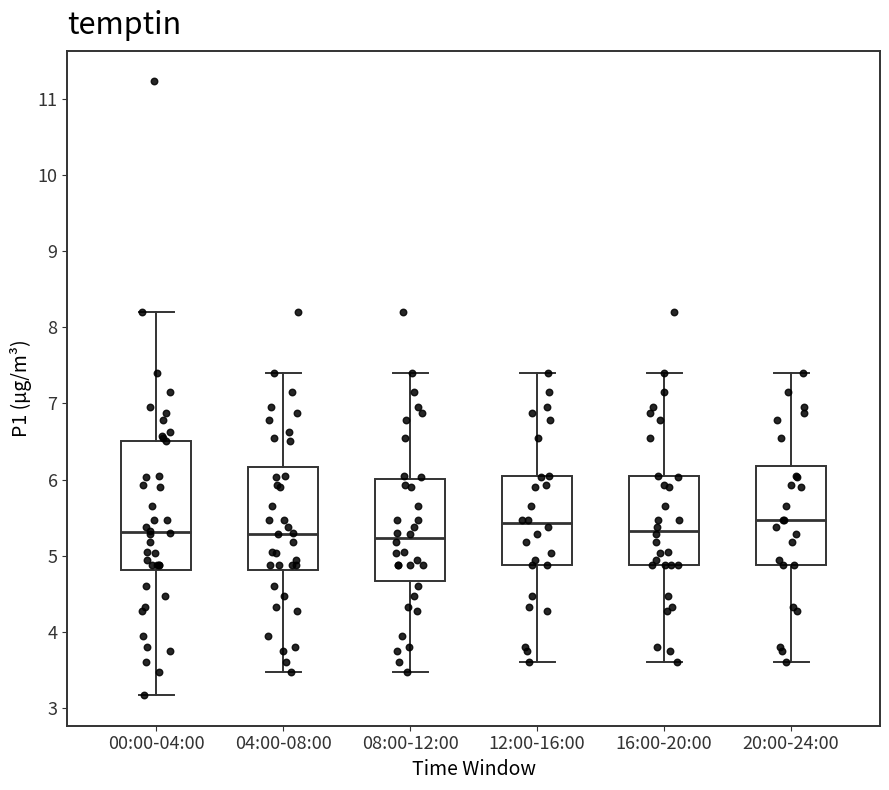

Reading left to right, read every box against the y-axis: the position of its median line, the range the box covers, and the ends of its whiskers. The values are not printed on the chart, so give them approximately, as read against the axis.

00:00-04:00: median 5.3, box 4.8 to 6.5, whiskers 3.2 to 8.2
04:00-08:00: median 5.3, box 4.8 to 6.2, whiskers 3.5 to 7.4
08:00-12:00: median 5.2, box 4.7 to 6.0, whiskers 3.5 to 7.4
12:00-16:00: median 5.4, box 4.9 to 6.0, whiskers 3.6 to 7.4
16:00-20:00: median 5.3, box 4.9 to 6.0, whiskers 3.6 to 7.4
20:00-24:00: median 5.5, box 4.9 to 6.2, whiskers 3.6 to 7.4